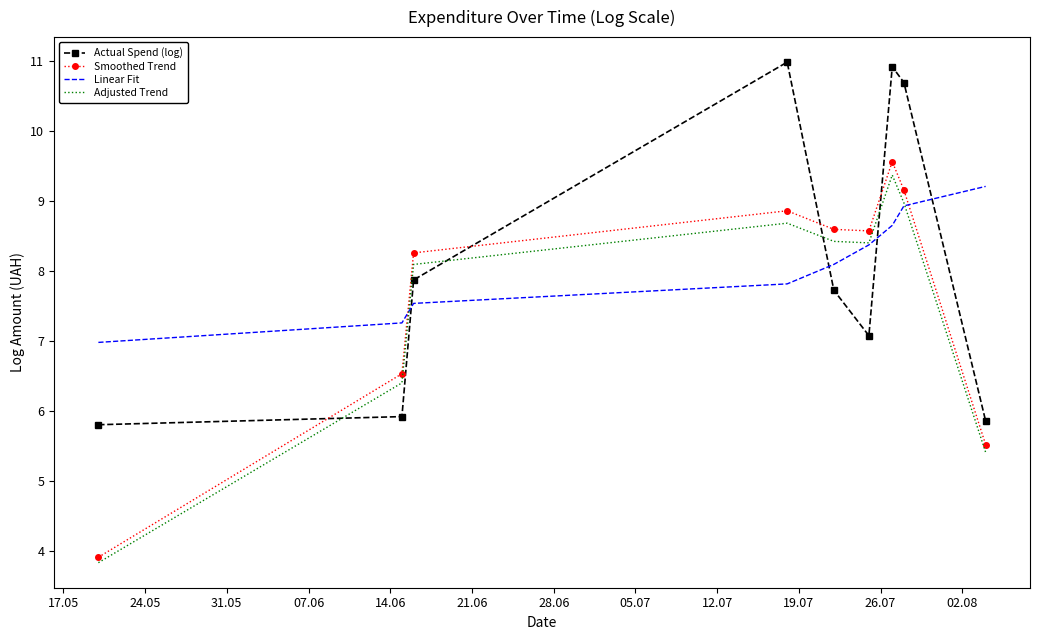

What is the greatest value displayed?

11.0